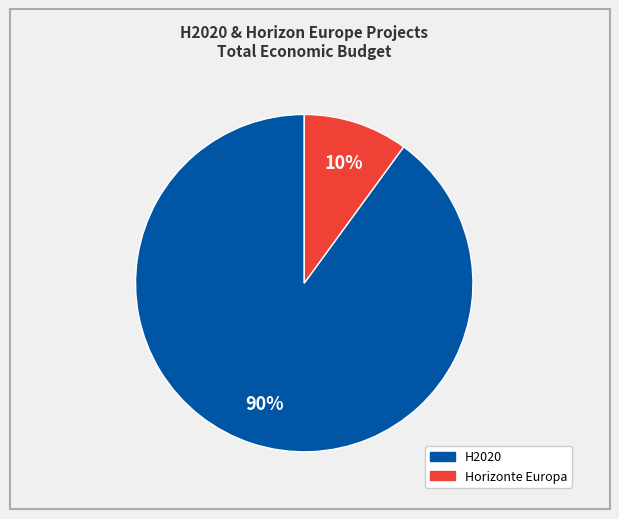

To the nearest percent, what is the difference between the largest and smallest slice percentages?

80%